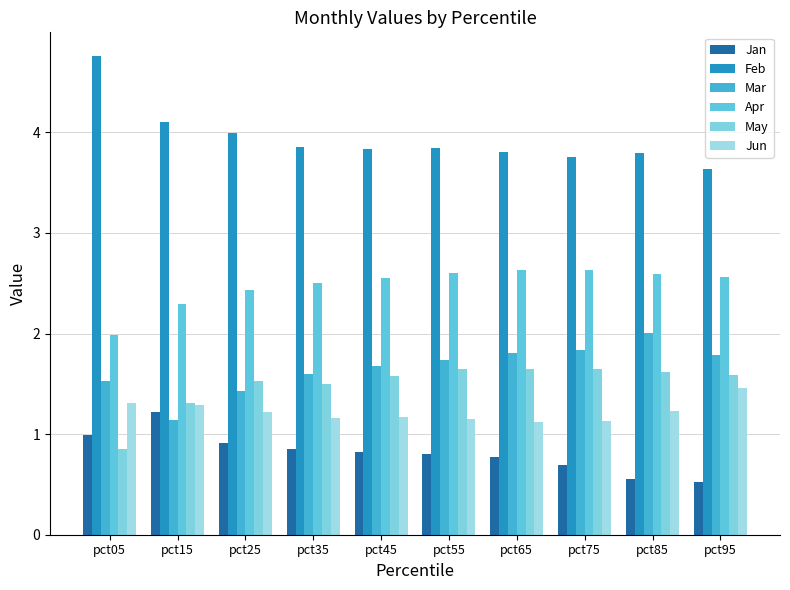

Are the bars grouped side by side (vs. stacked)?

Yes